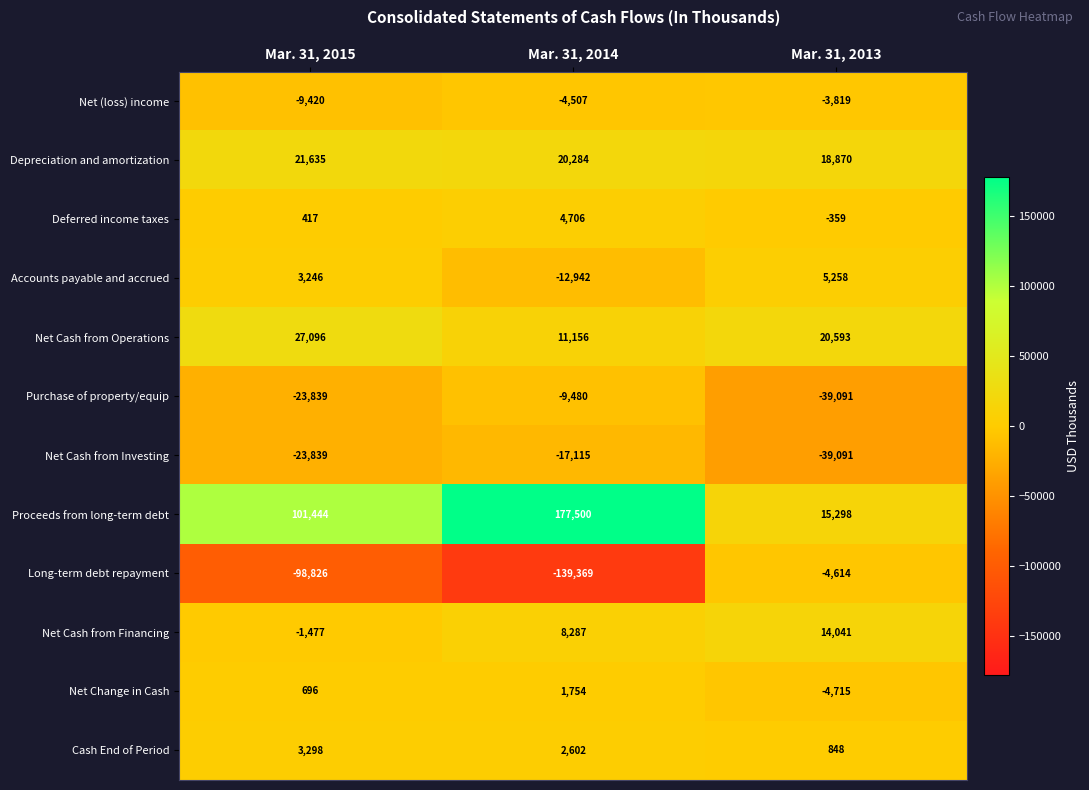

Count the number of data series in this chart.

12